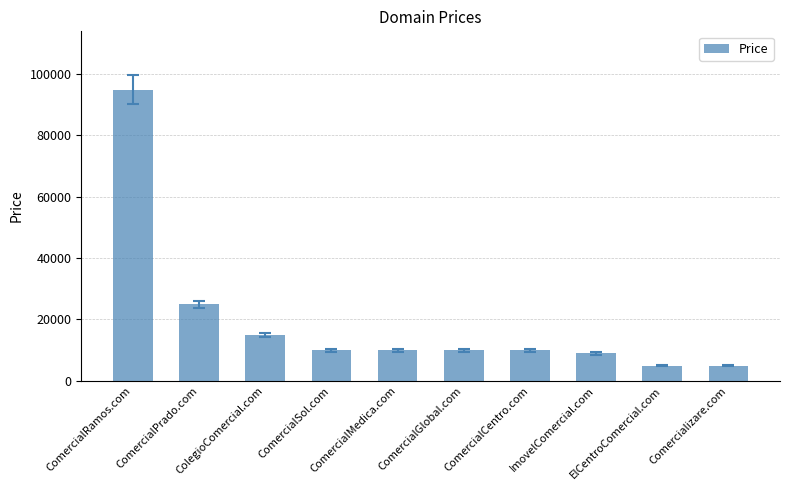

What is the average value?

19288